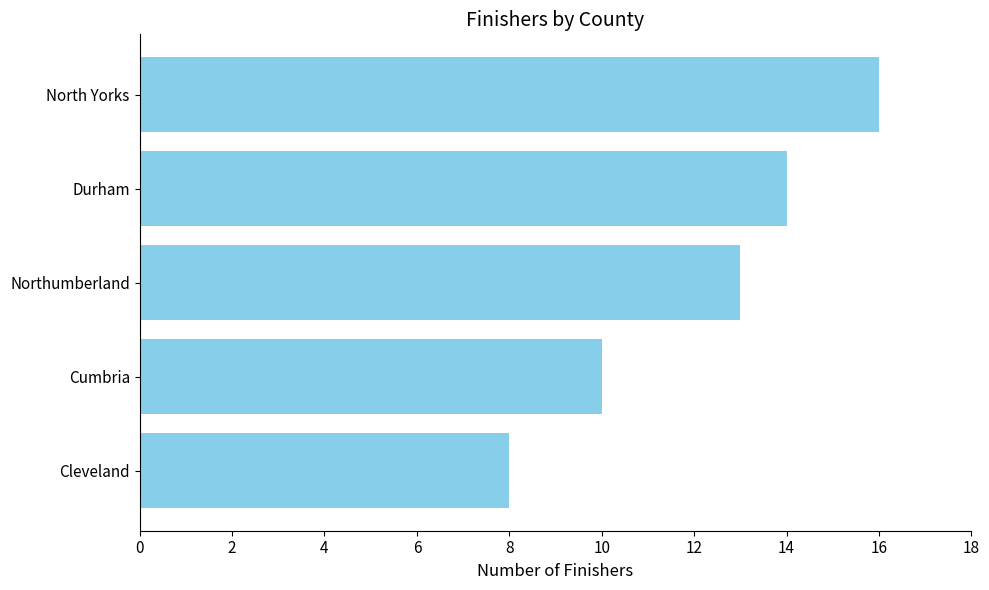

Is it true that the value at Cleveland is 8?

True